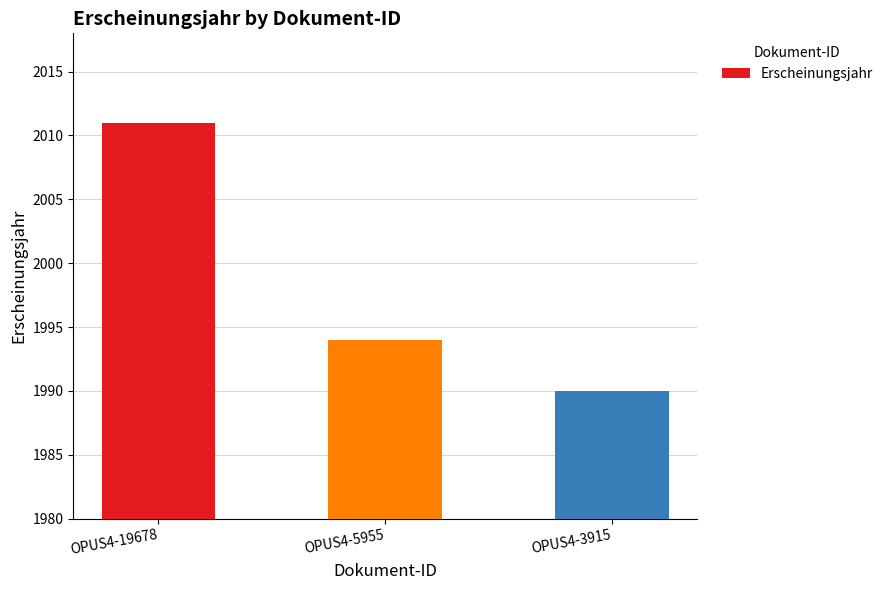

List the labels in order of value, largest first.

OPUS4-19678, OPUS4-5955, OPUS4-3915